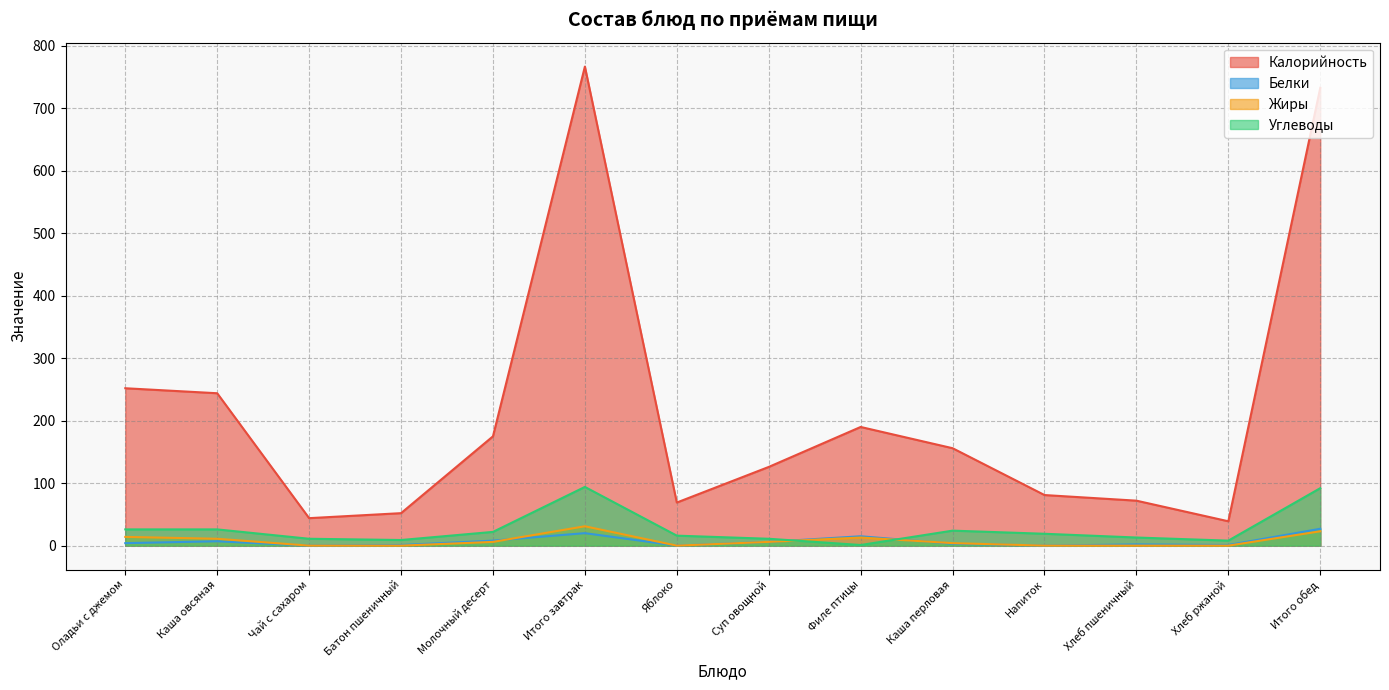

What are all the series names shown in the legend?

Калорийность, Белки, Жиры, Углеводы